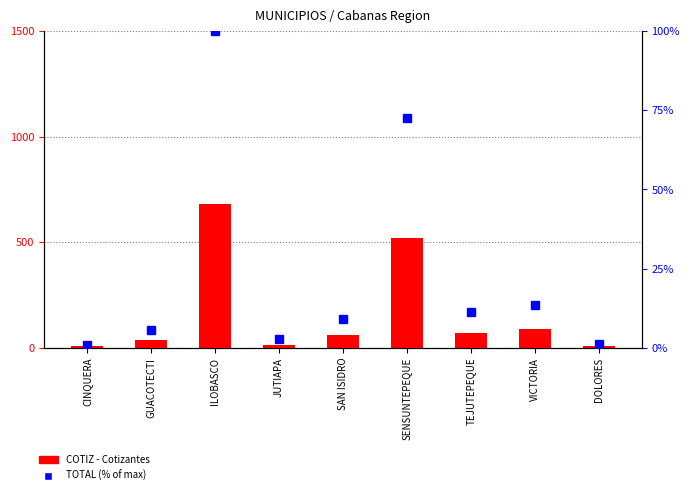

The TOTAL (% of max) series shows 126.3 at SENSUNTEPEQUE. True or false?

False